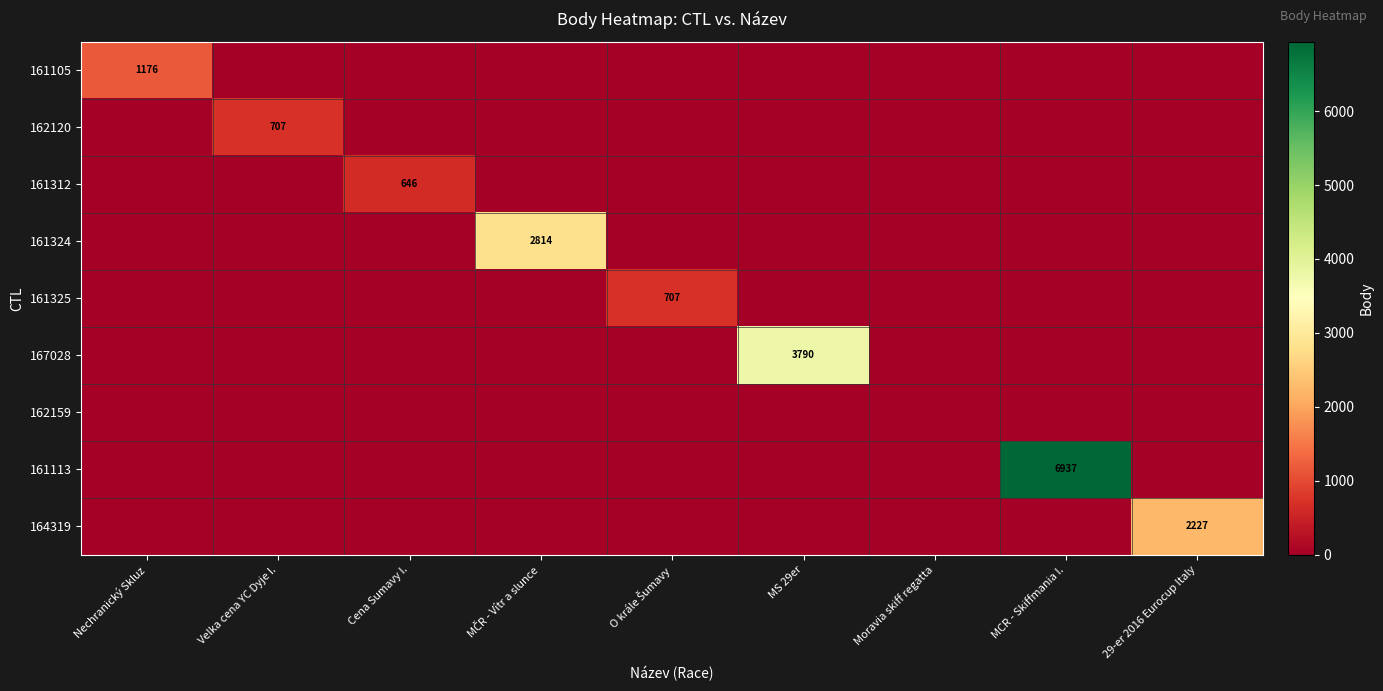

Is it true that 161113 equals 9742 at MCR - Skiffmania I.?

False